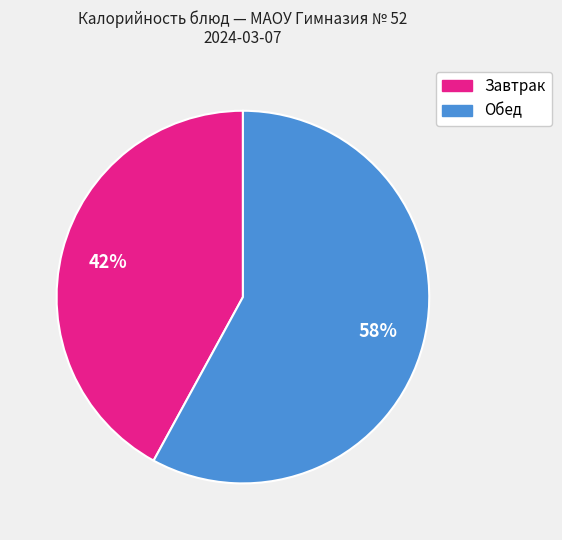

Do Завтрак and Обед together represent more than half of the pie?

Yes